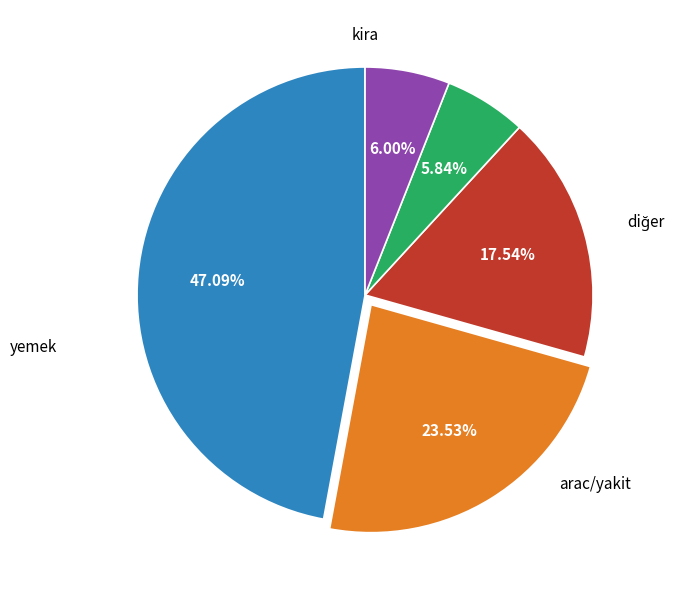

Is there any slice that represents more than half of the pie?

No